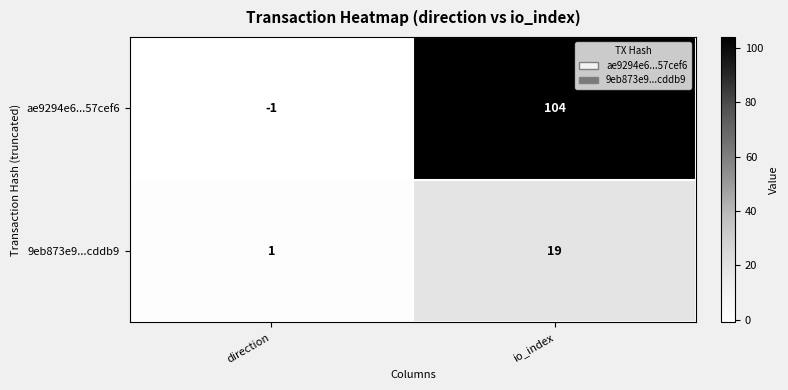

Which category has the highest value across all series?

io_index